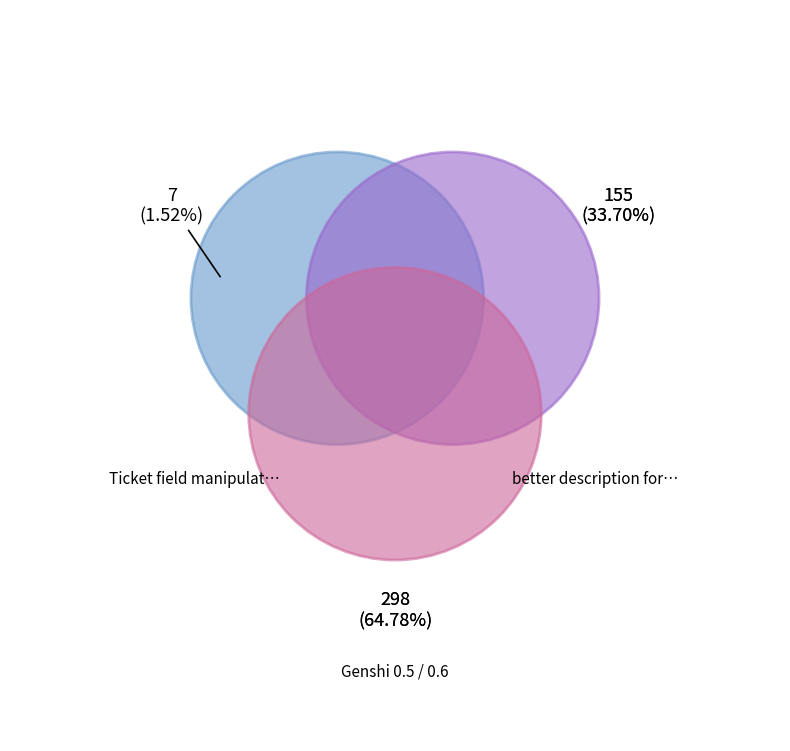

To the nearest percent, what is the difference between the better description for strip_signature and Genshi 0.5 / 0.6 slice percentages?

31%